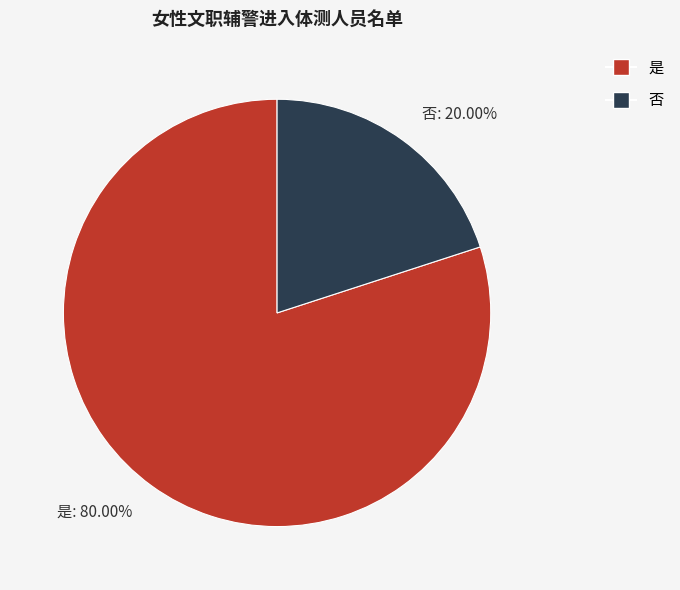

To the nearest percent, what is the average slice percentage?

50%